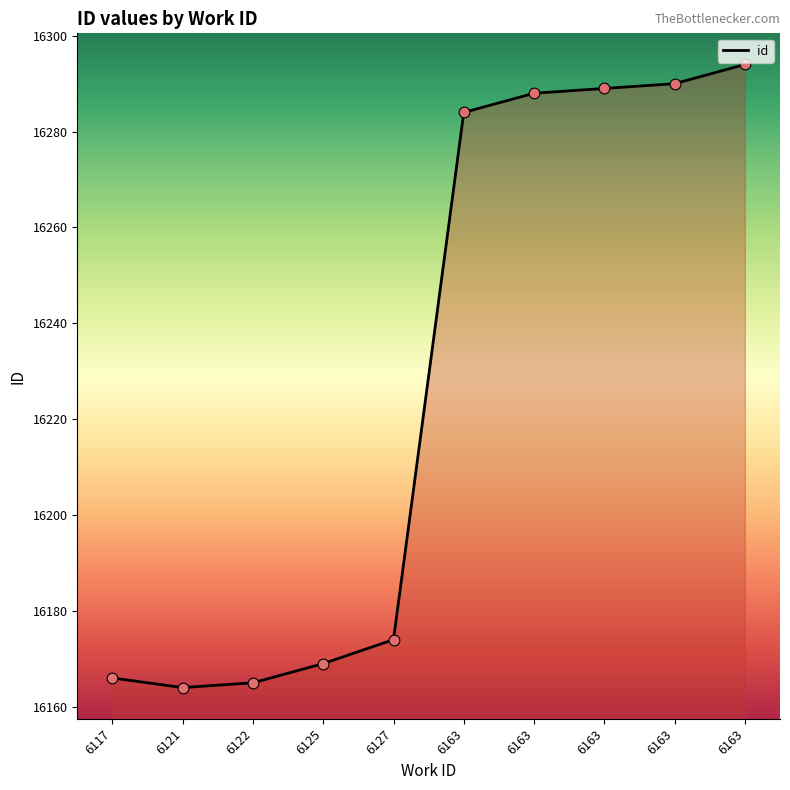

How many lines are shown in the chart?

1